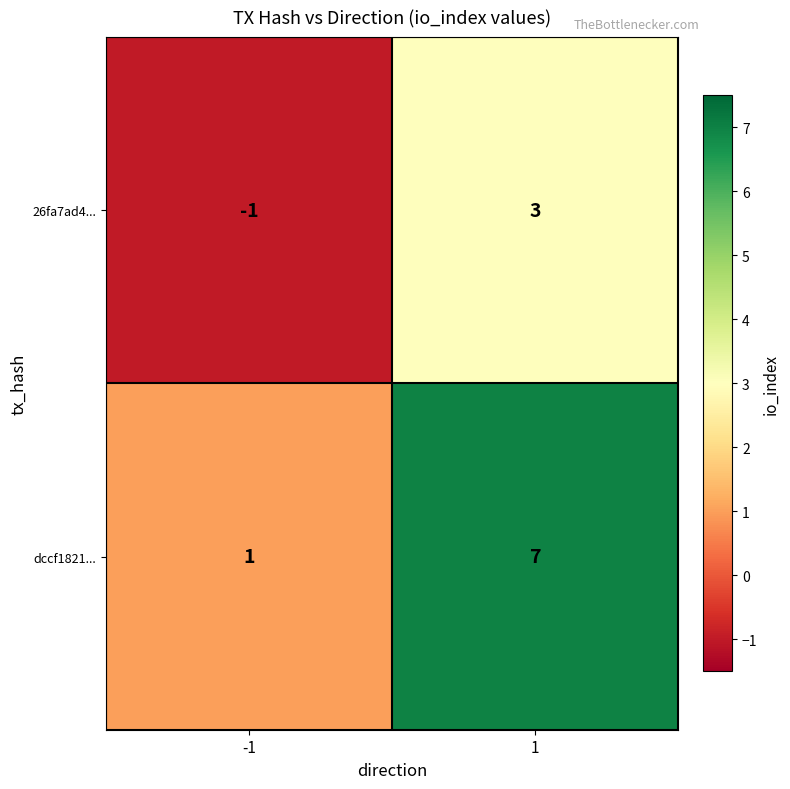

Which series has the largest total across all categories?

dccf1821...